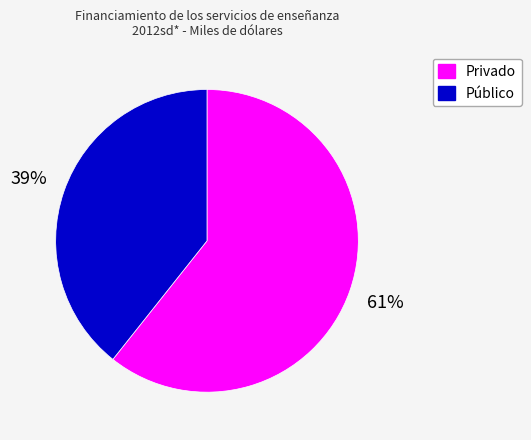

To the nearest percent, what is the combined percentage of Público and Privado?

100%